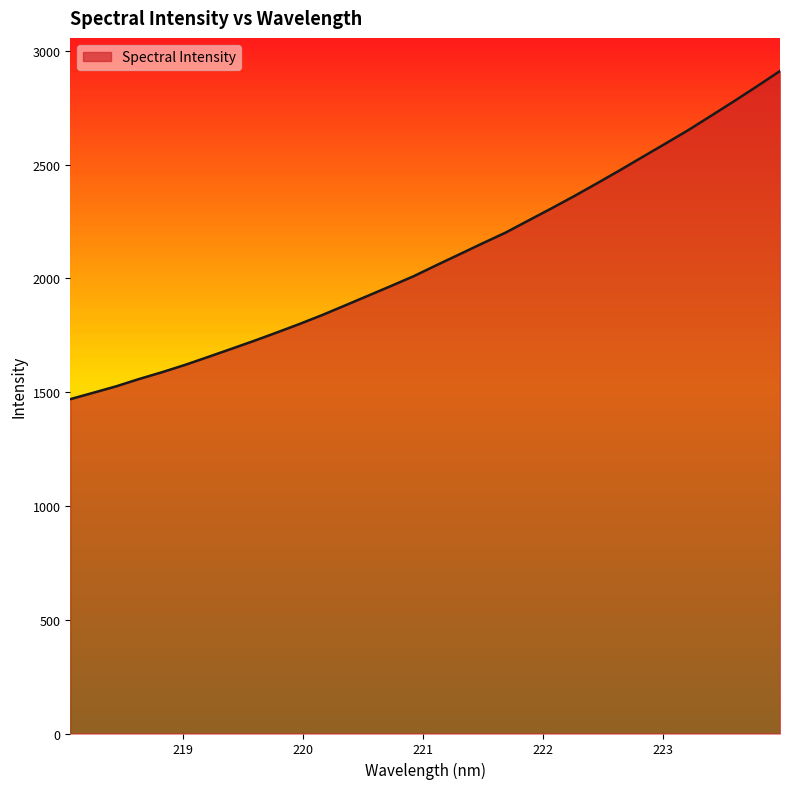

What is the minimum value shown in the chart?

1469.1